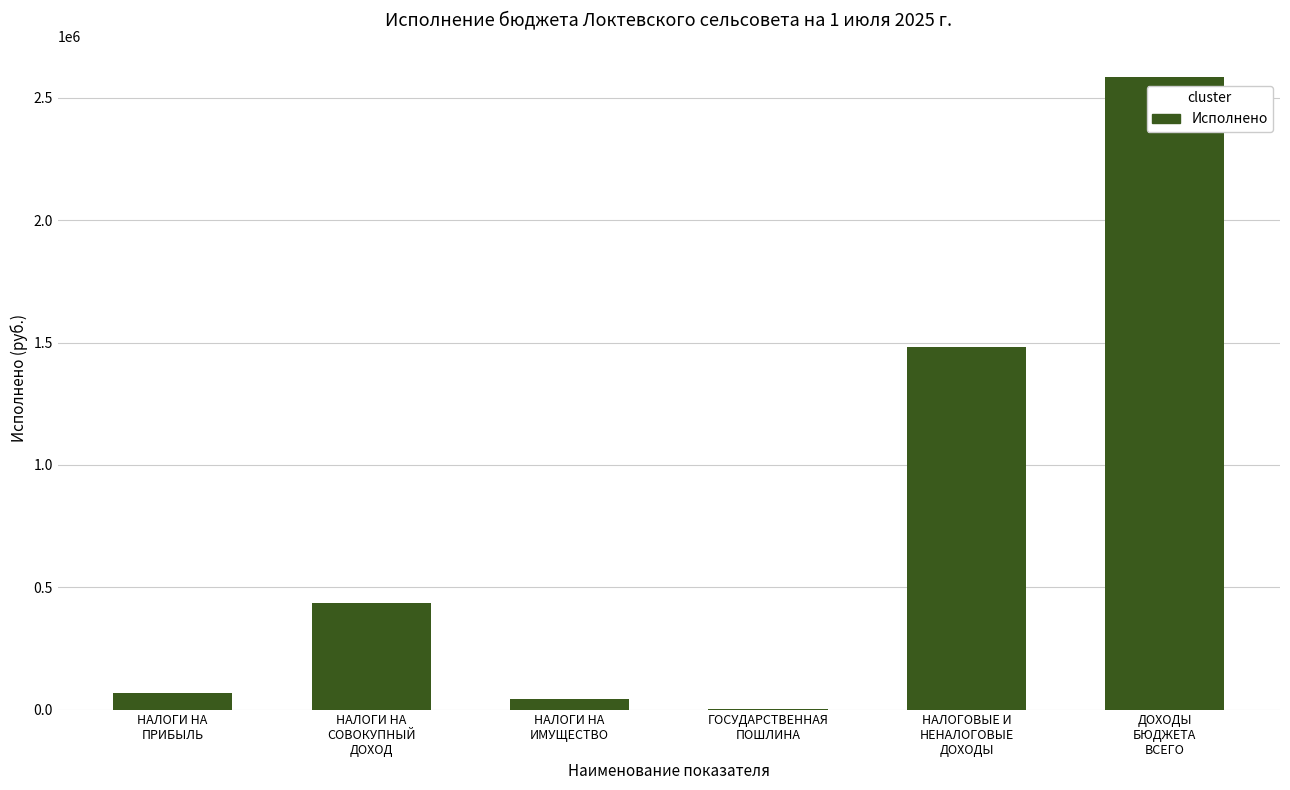

Reading left to right, transcribe all the data shown in this chart.

69571.7	435386.7	45138.1	2900.0	1481266.4	2584066.4